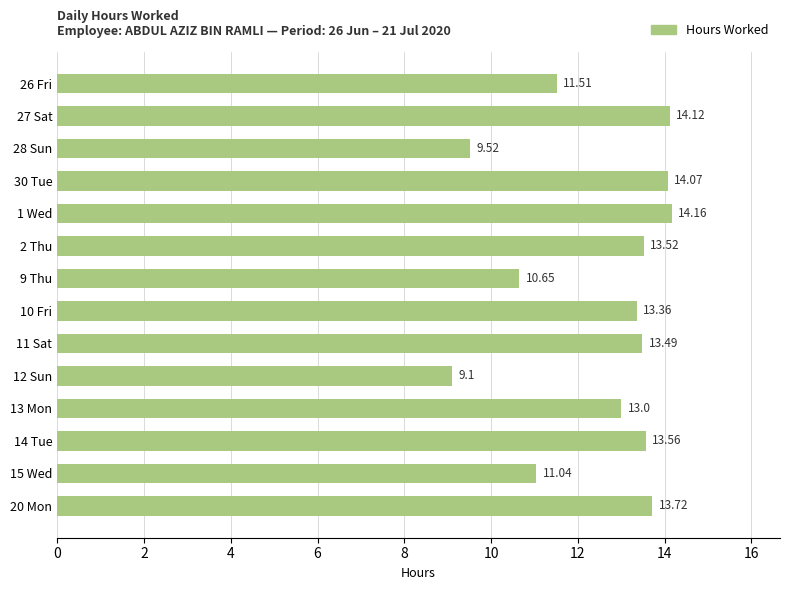

What is the difference between the second highest and minimum values?

5.0